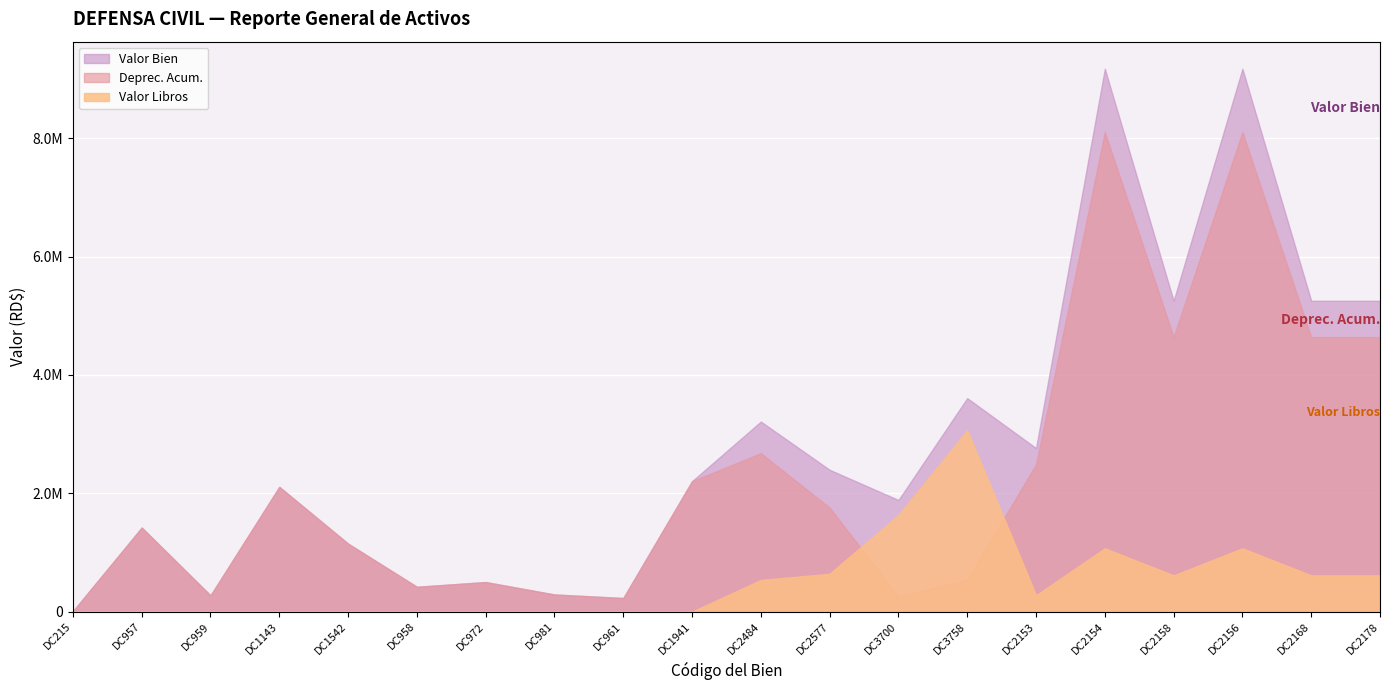

Rank the series at DC2484 from lowest to highest value.

Valor Libros, Deprec. Acum., Valor Bien